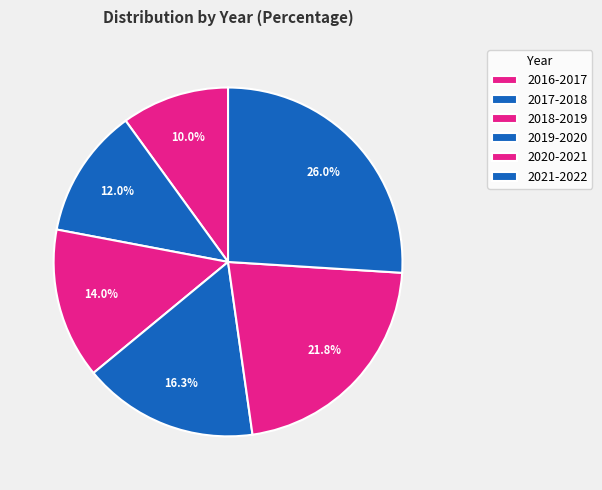

Between 2017-2018 and 2019-2020, which is larger?

2019-2020